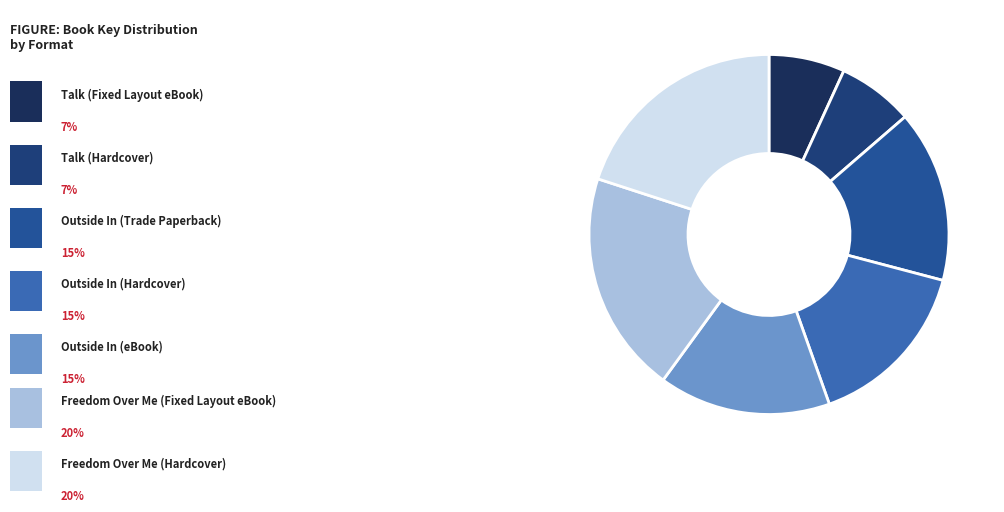

Is there any slice that represents more than half of the pie?

No